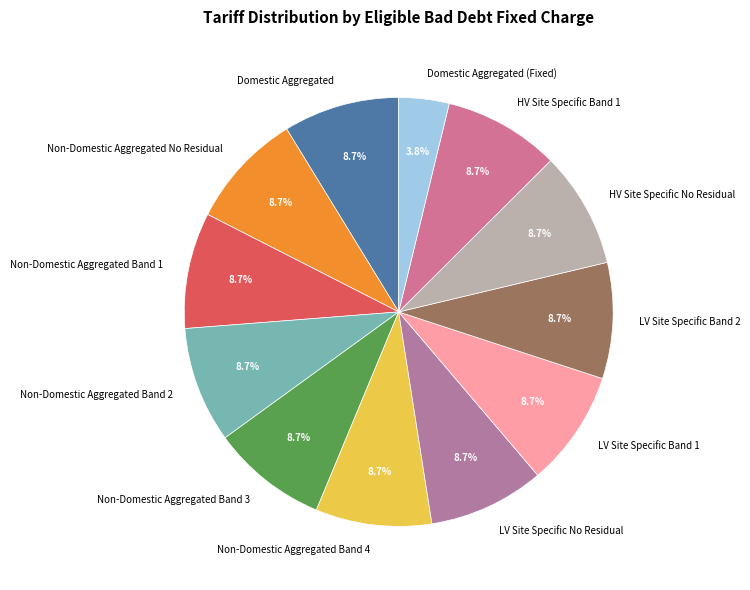

To the nearest percent, what portion does Non-Domestic Aggregated Band 1 represent?

9%